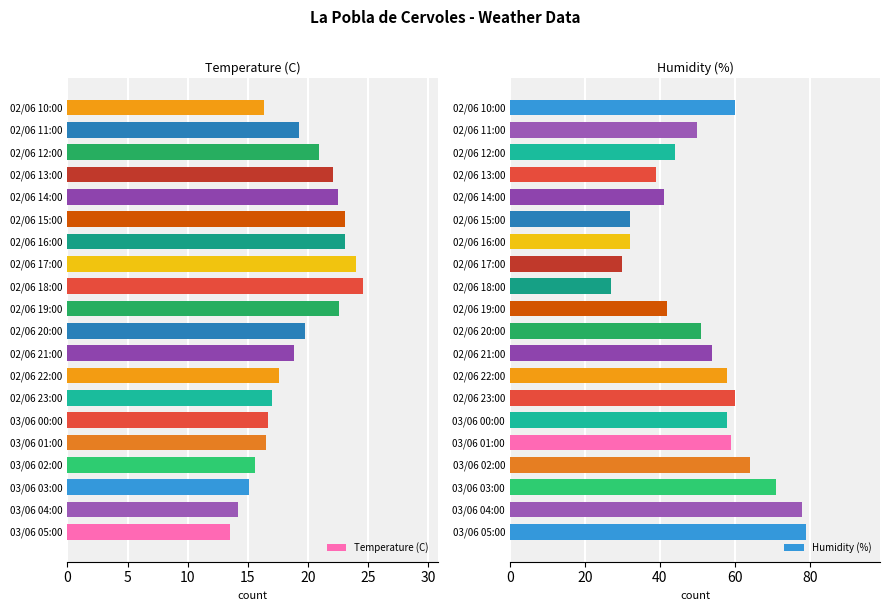

How many groups of bars are there?

20